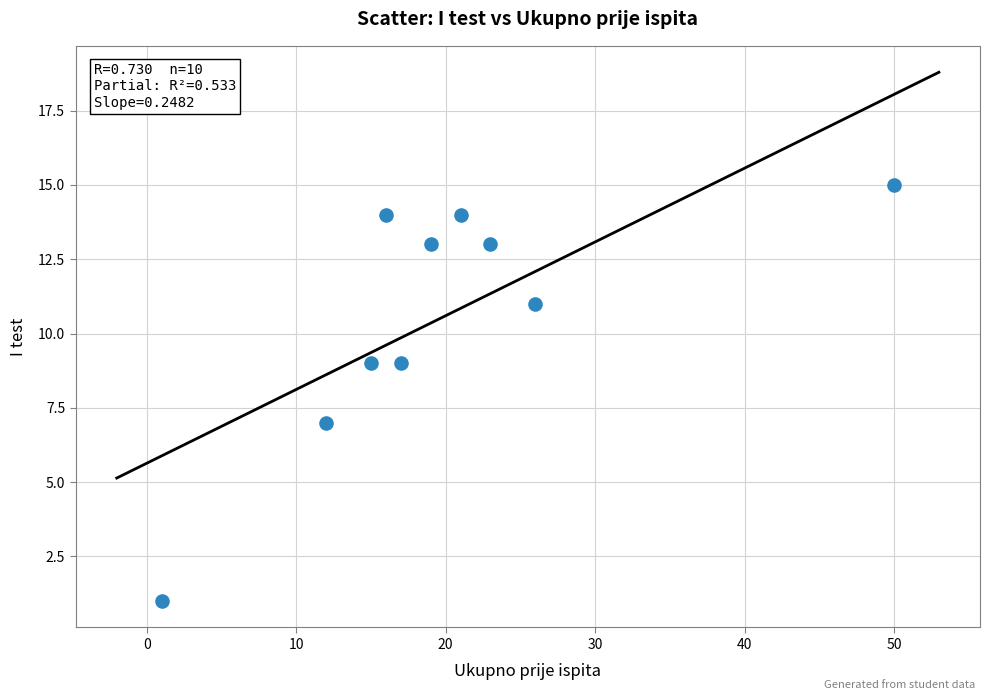

What is the range of X values (max minus min)?

49